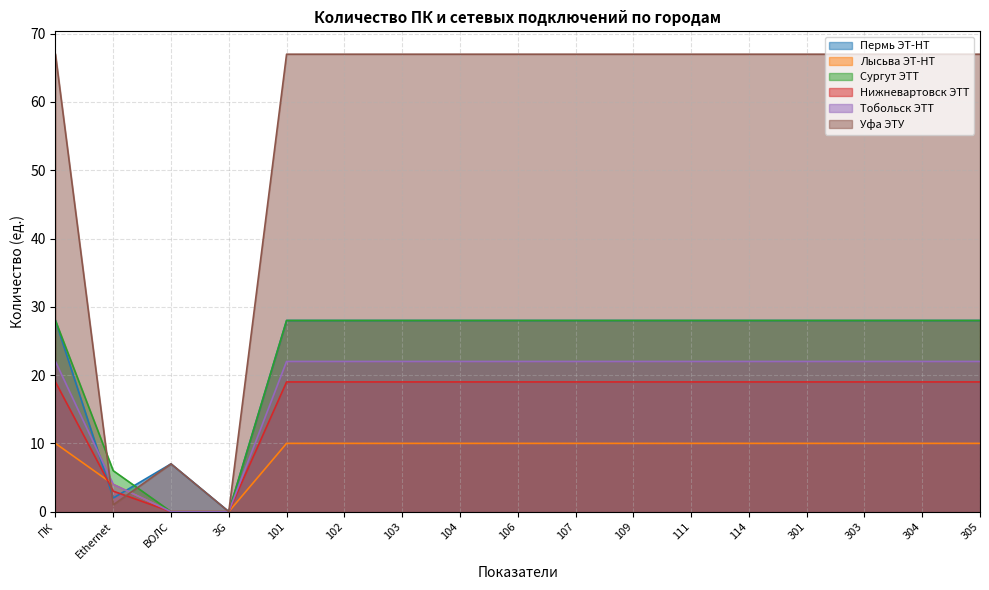

Does the chart display data point markers on the line(s)?

No